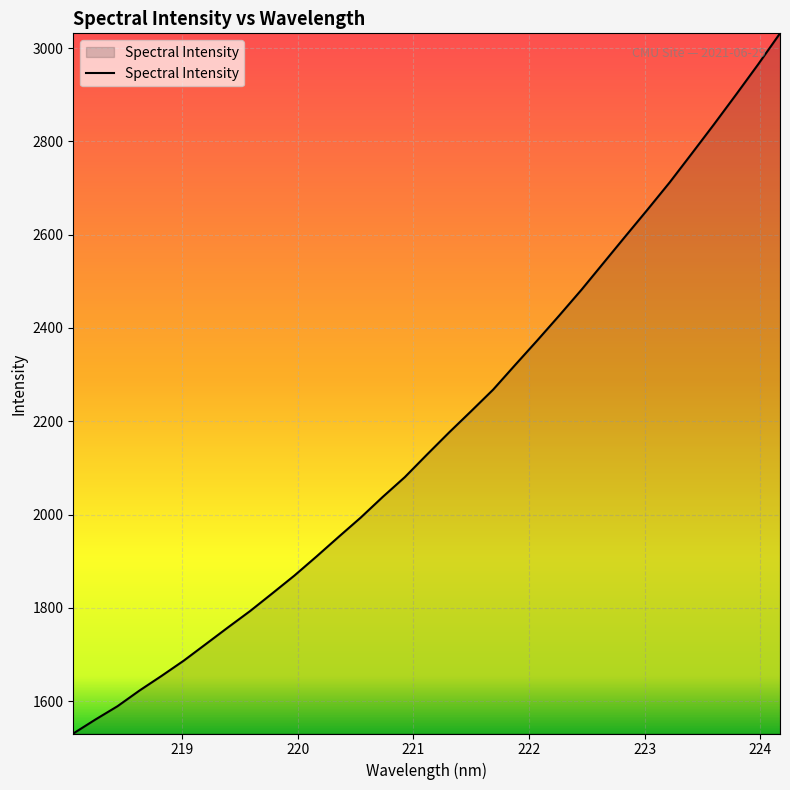

How many lines are shown in the chart?

1